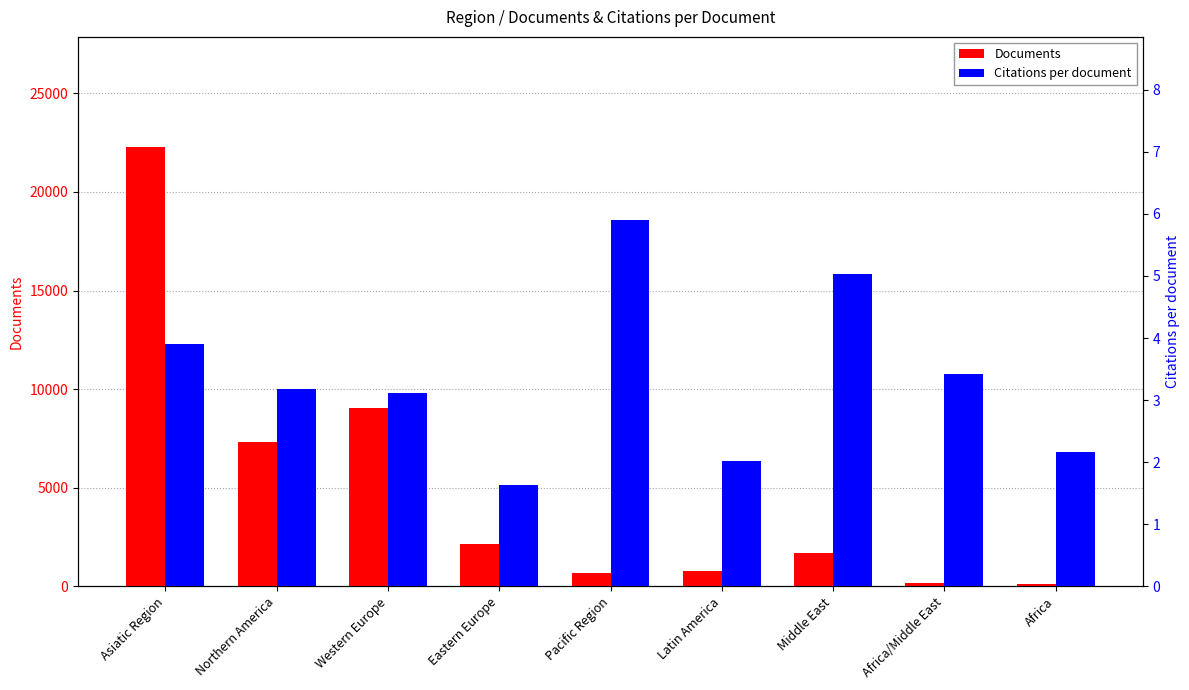

At which label is Documents closest to 11216?

Western Europe